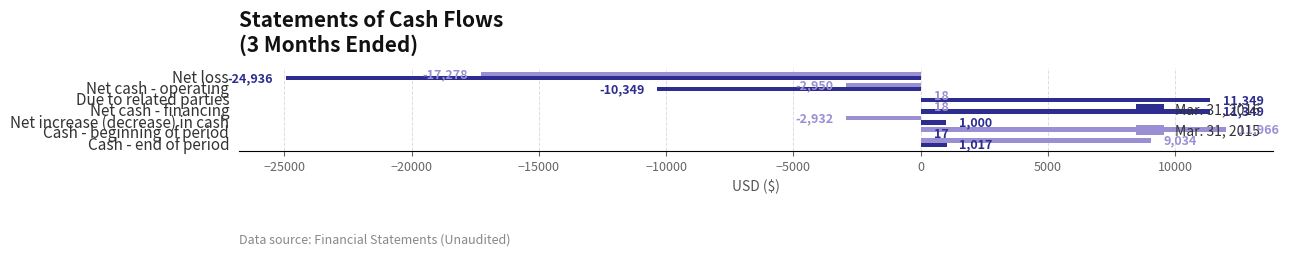

What is the highest value of the Mar. 31, 2015 series?

11966